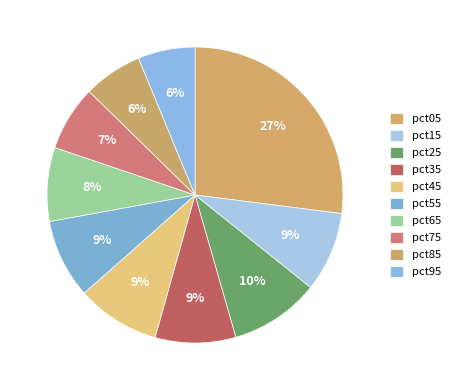

How many slices are in this pie chart?

10